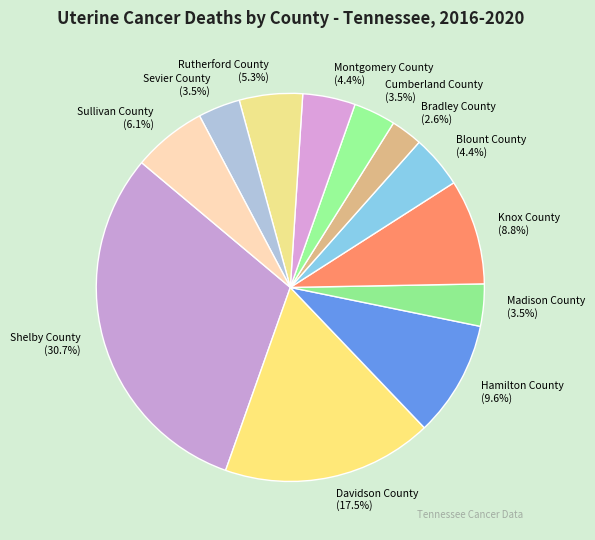

Between Knox County and Sevier County, which is larger?

Knox County